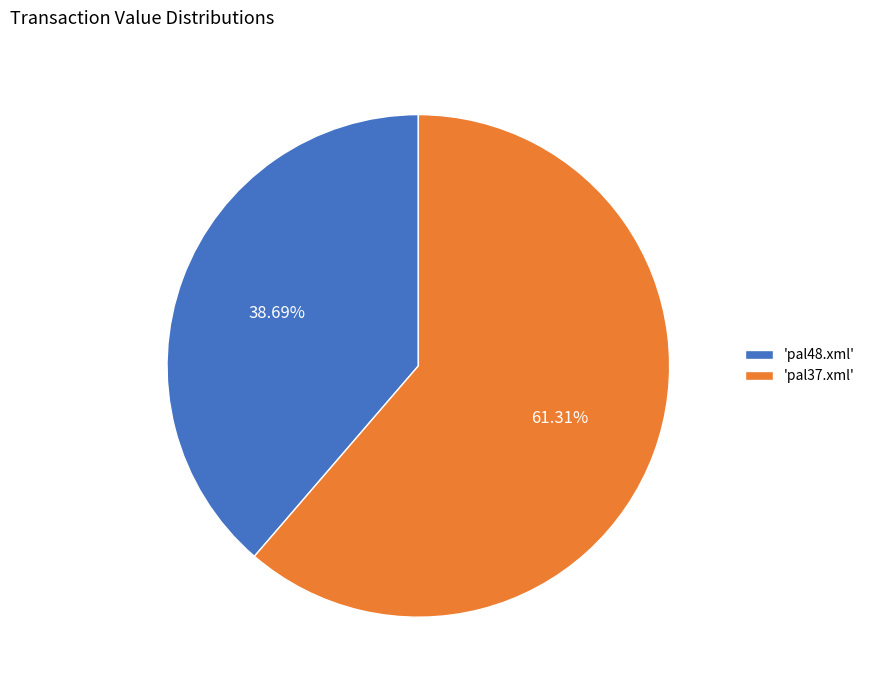

Approximately how many times larger is the value at 'pal37.xml' compared to 'pal48.xml'?

1.6